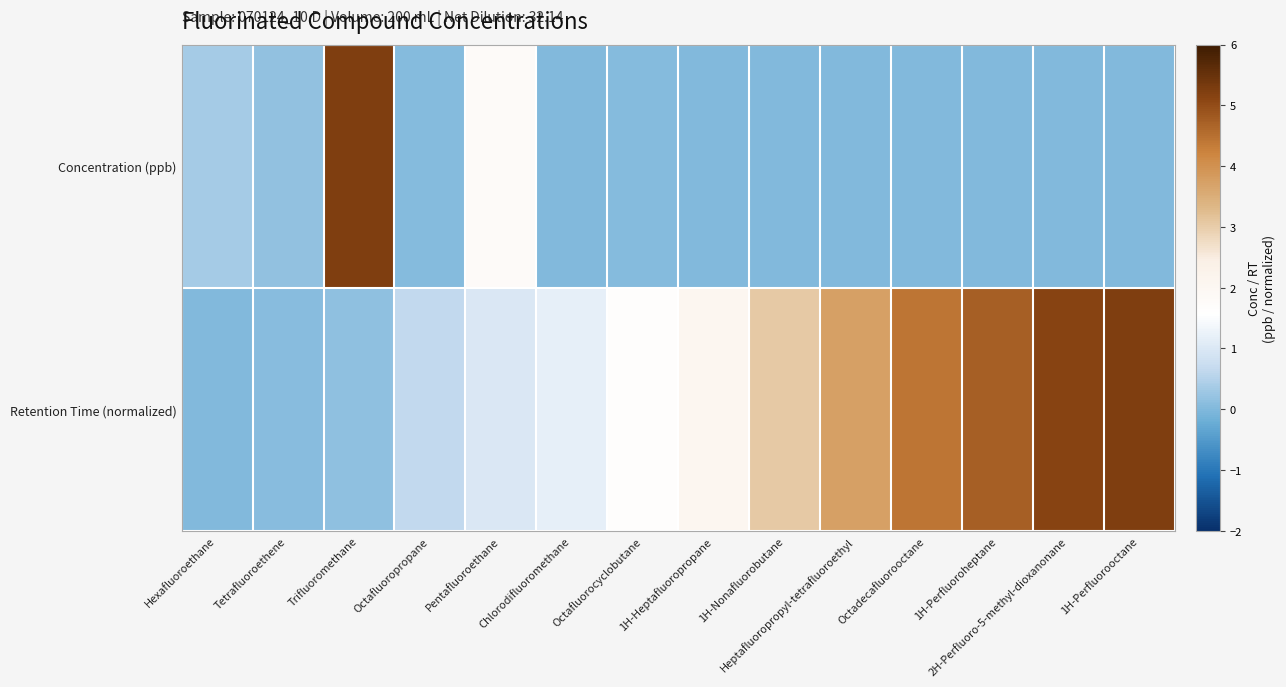

How many categories are shown in the chart?

14